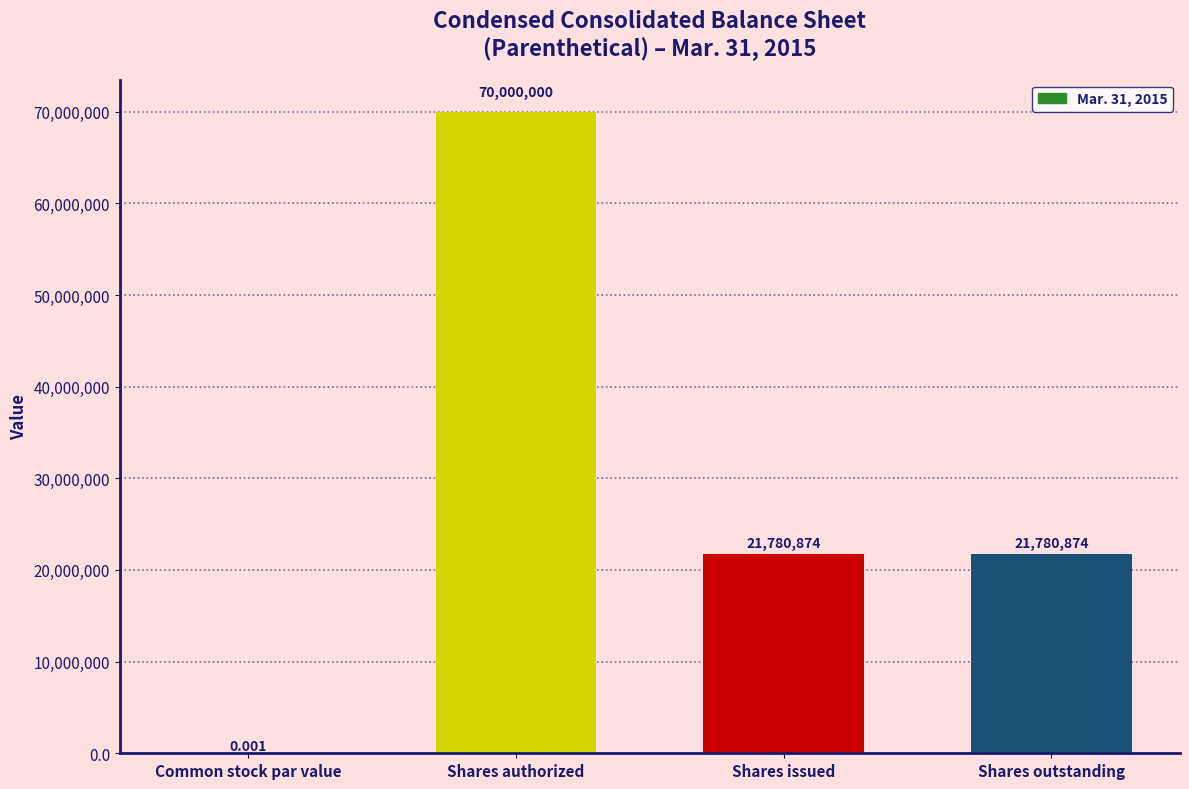

Which category has the highest value across all series?

Shares authorized